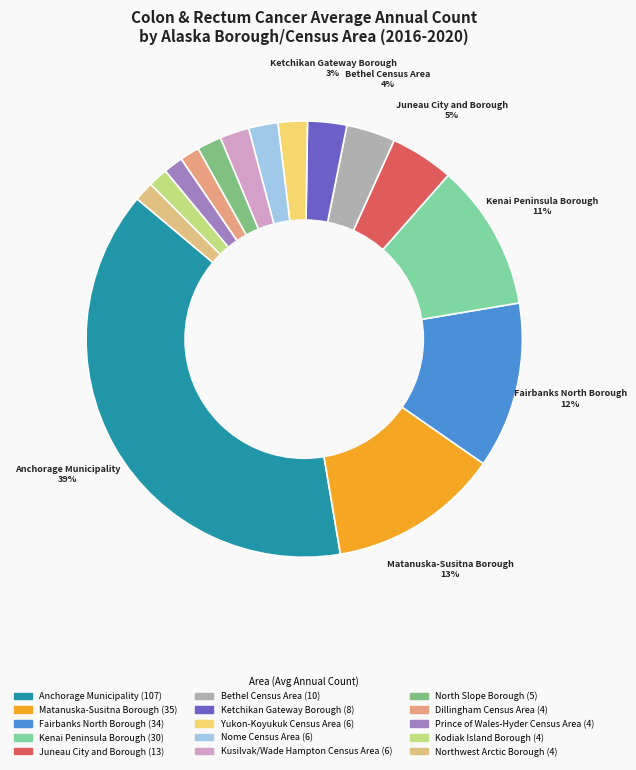

How many segments does this pie chart have?

15